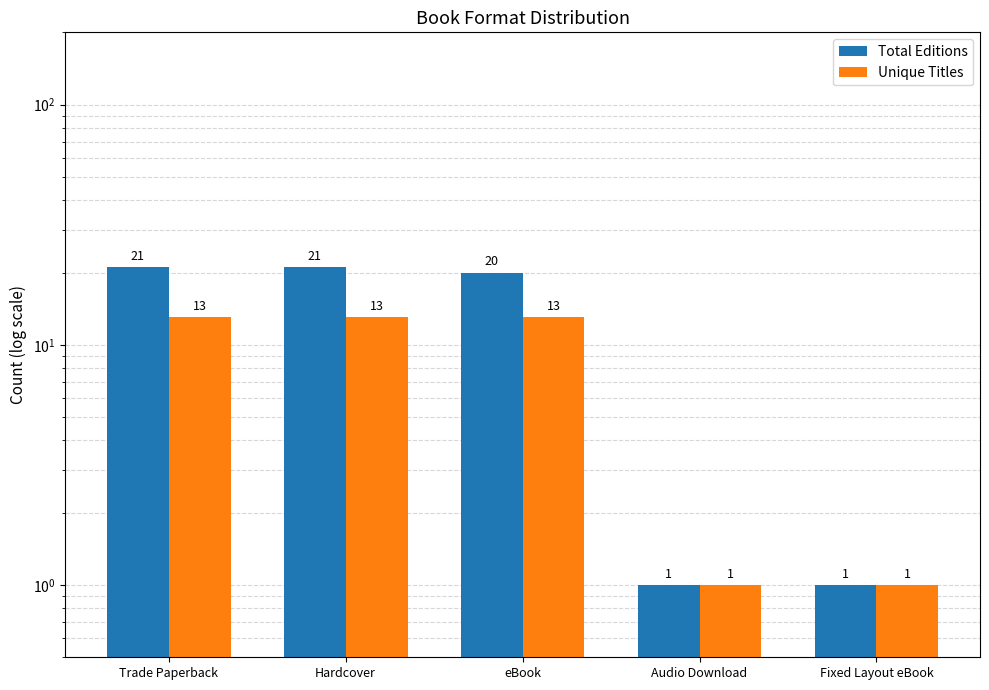

Which series has the largest range (max minus min)?

Total Editions